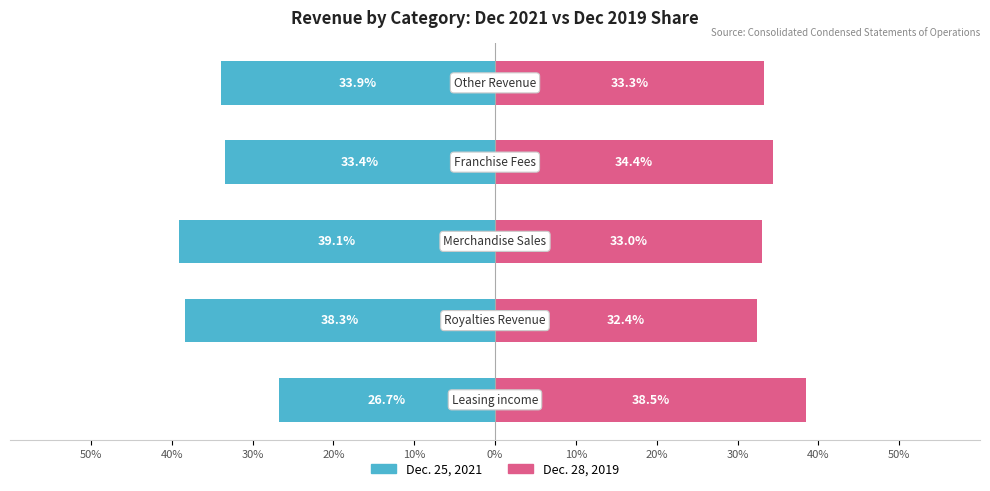

What is the lowest value of the Dec. 25, 2021 series?

-39.1